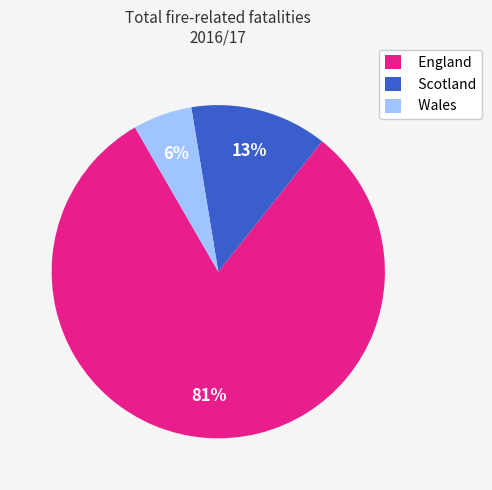

Is it true that Wales is 6% of the pie?

True